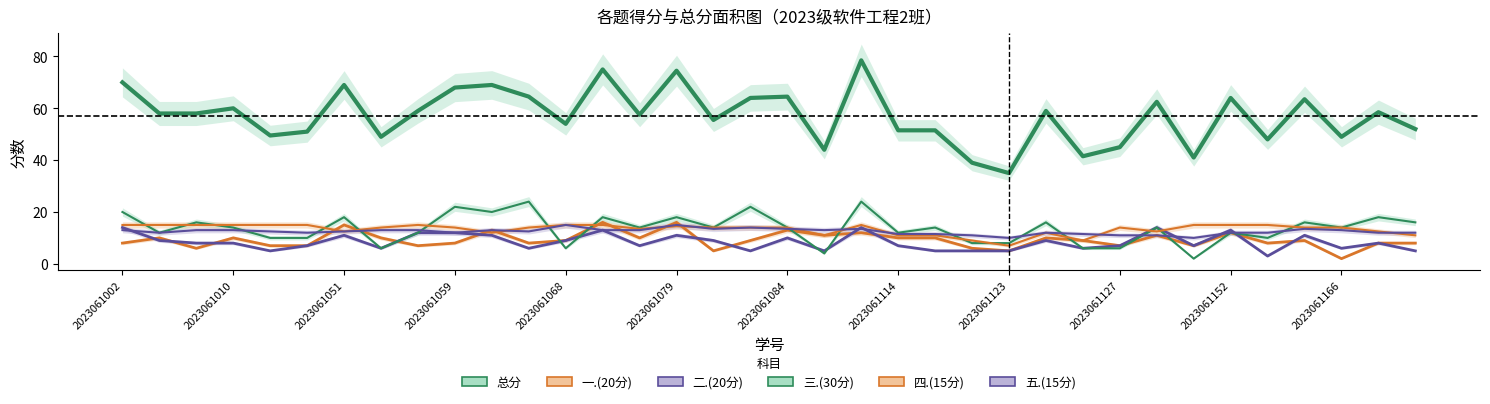

Is this an area chart (filled region under the line)?

No